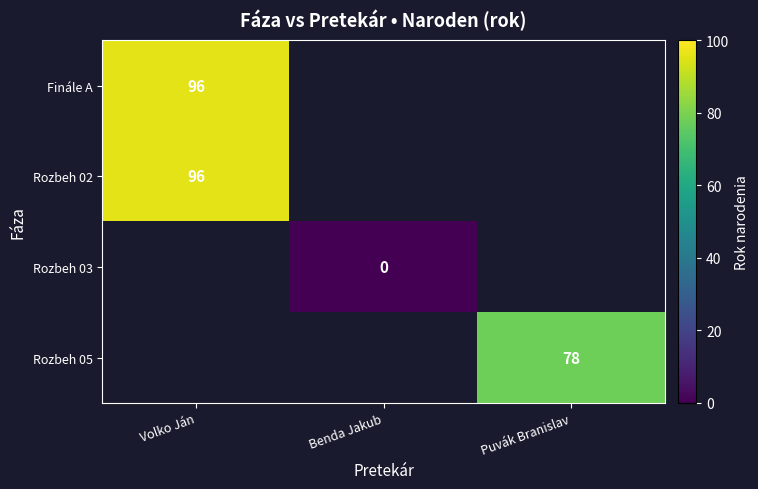

The value of Rozbeh 05 at Puvák Branislav is 78. True or false?

True